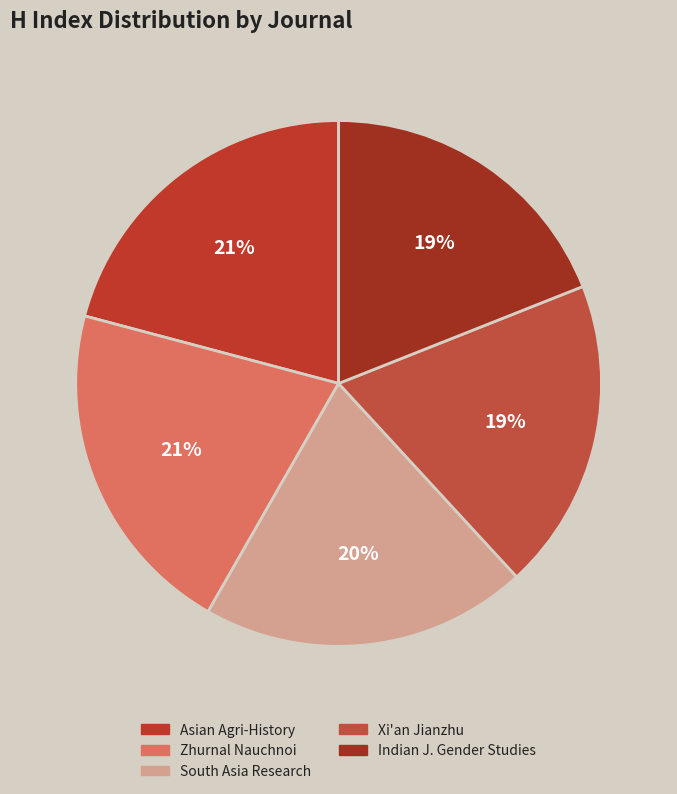

How many slices are in this pie chart?

5